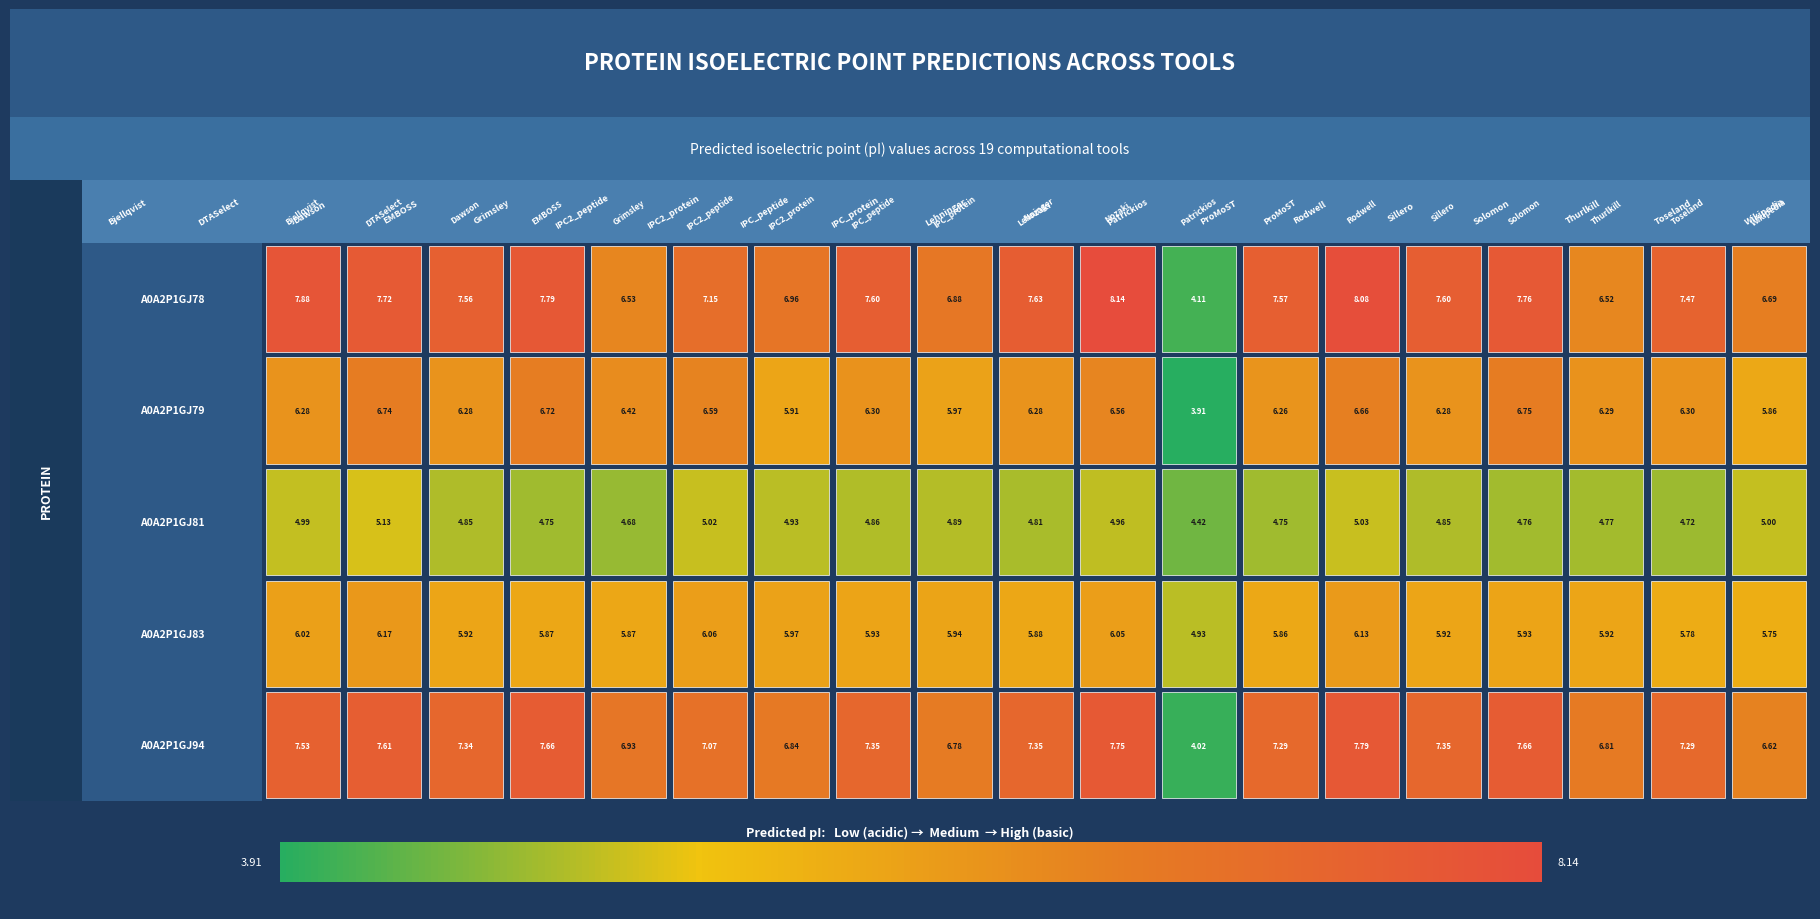

What is the maximum value shown in the chart?

8.1